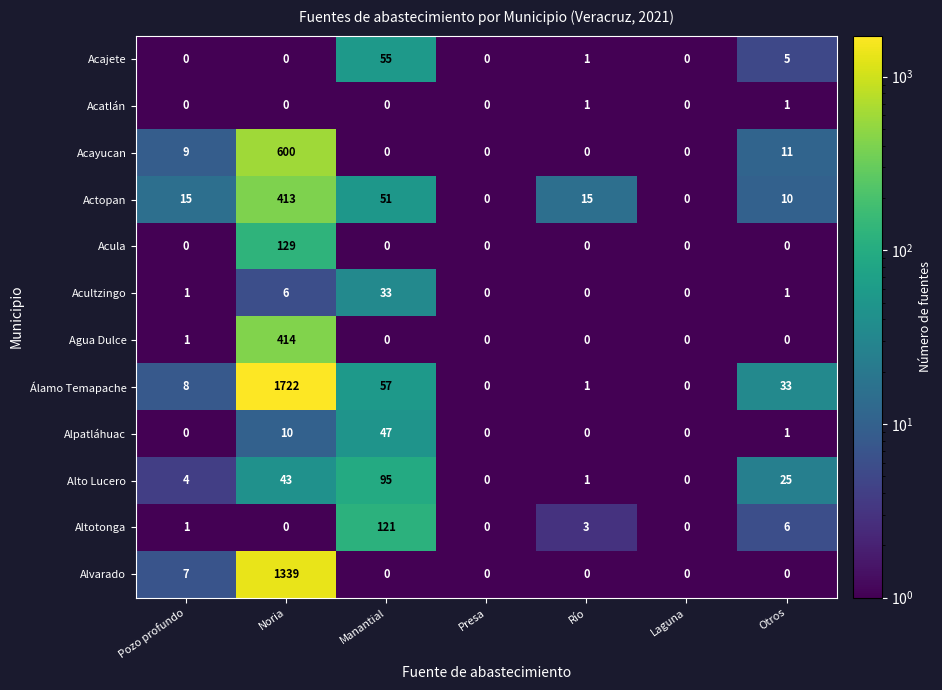

At which category is the sum across all series the highest?

Noria